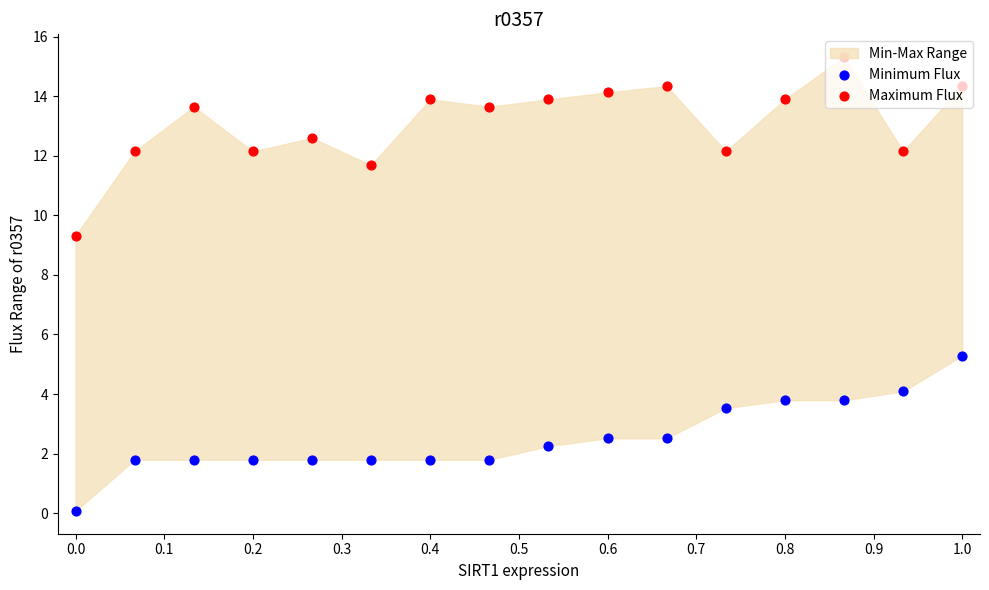

Which series has the largest Y range (max minus min)?

Maximum Flux